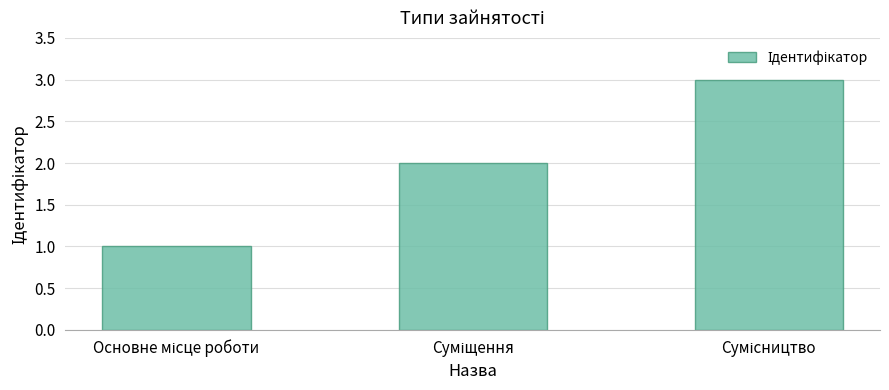

What is the sum of all values?

6